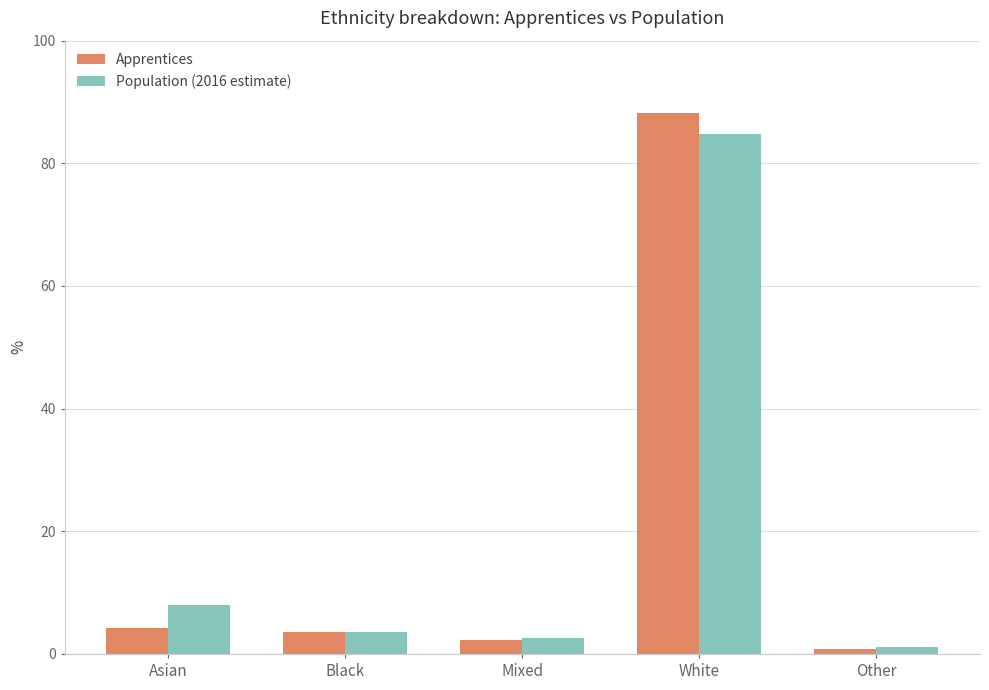

Read the Population (2016 estimate) value at Other.

1.1